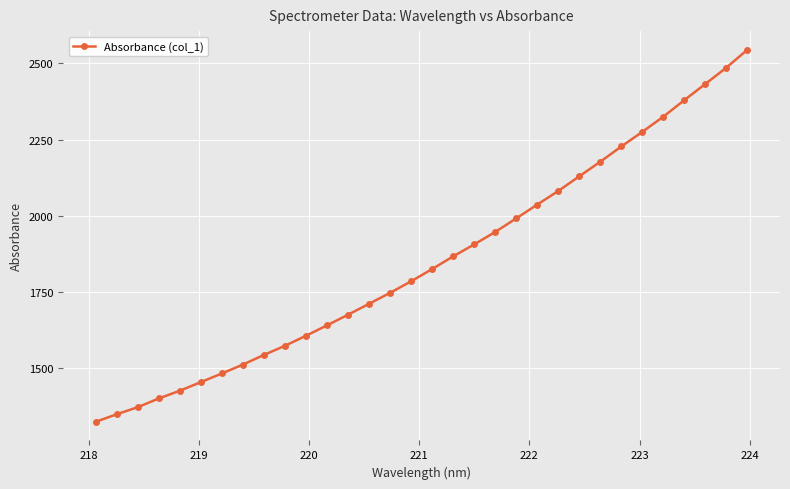

How many series are shown in this chart?

1